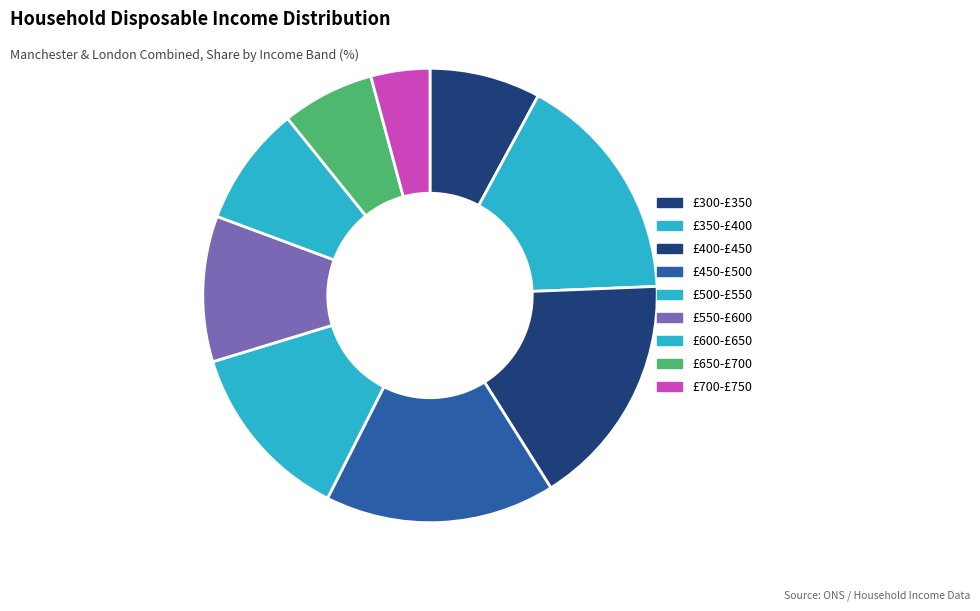

Does £450-£500 account for over 50% of the chart?

No